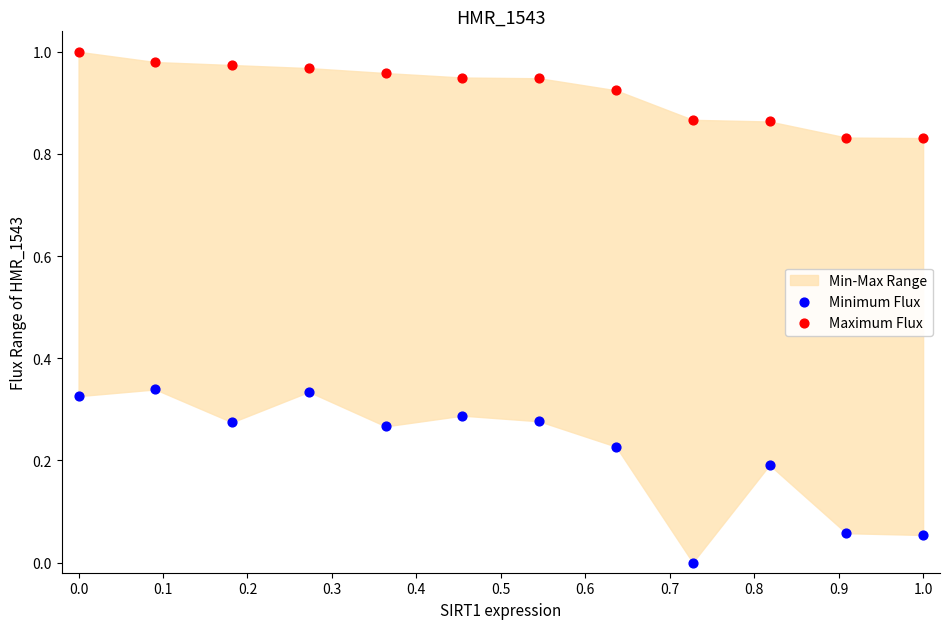

Which series has the widest spread of Y values?

Minimum Flux